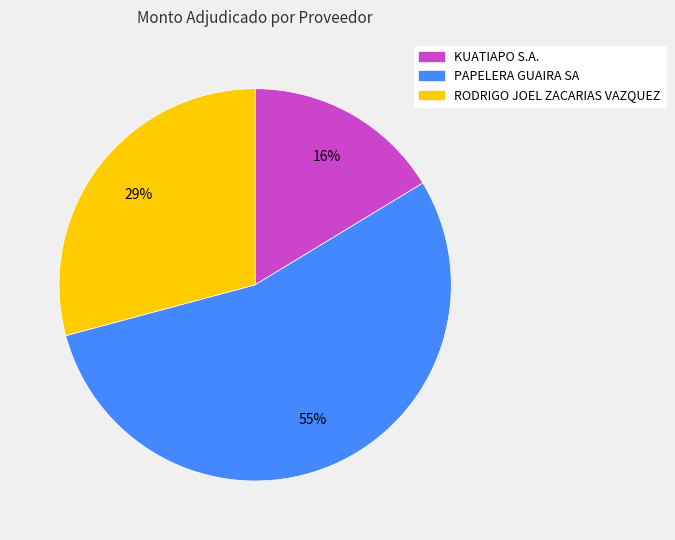

What percentage is the PAPELERA GUAIRA SA slice, to the nearest percent?

55%